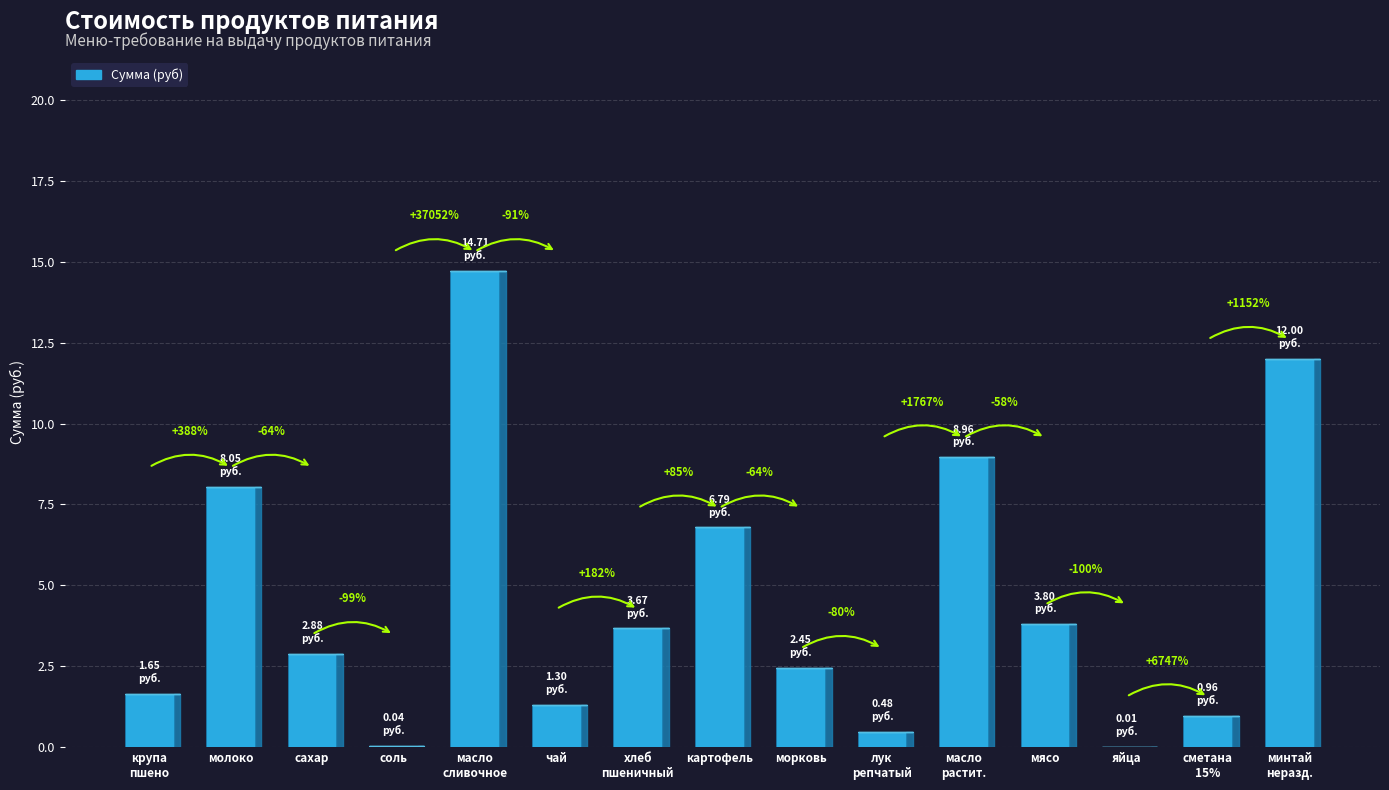

Are the bars horizontal?

No